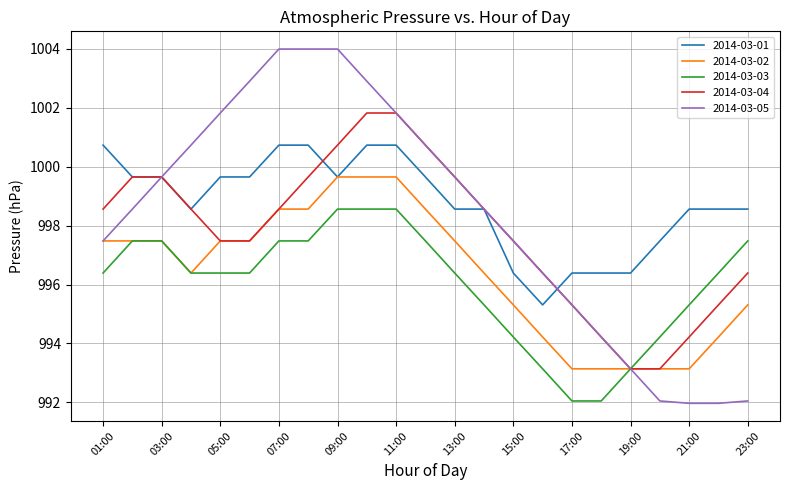

List the series in order of their peak value, highest first.

2014-03-05, 2014-03-04, 2014-03-01, 2014-03-02, 2014-03-03